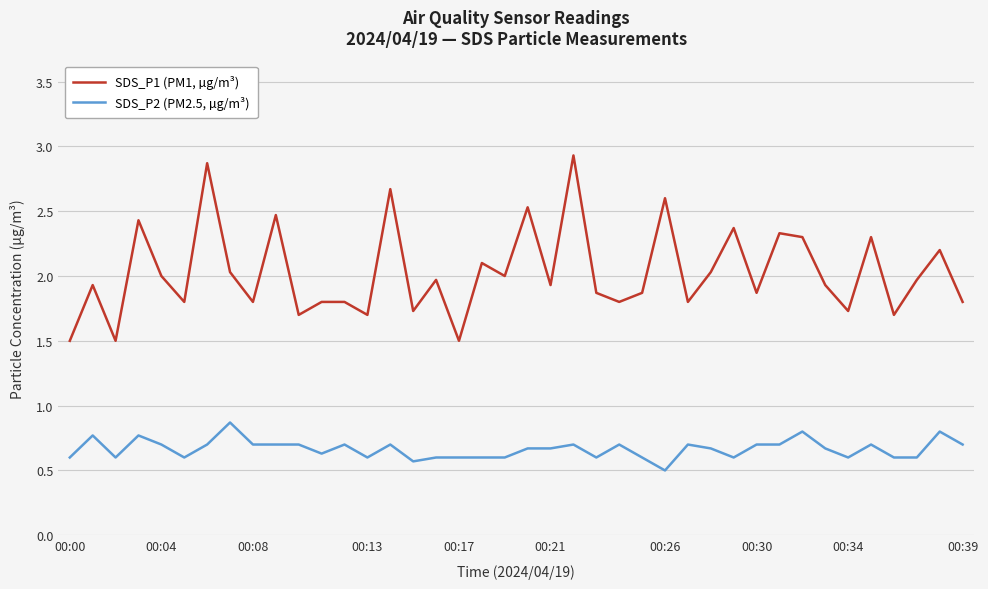

Which series has the largest range (max minus min)?

SDS_P1 (PM1, µg/m³)